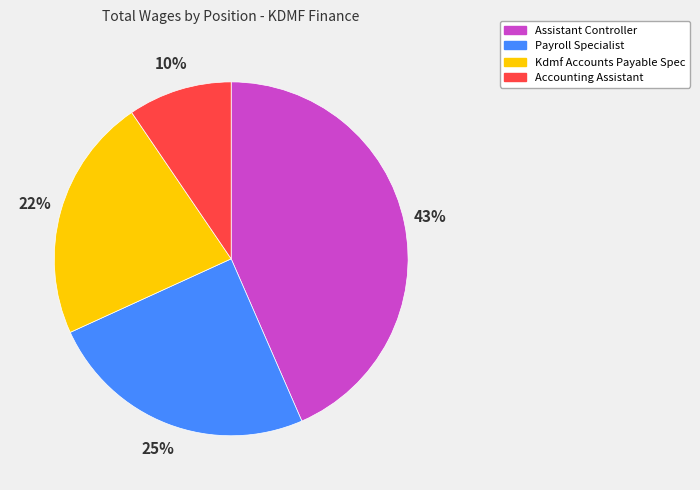

Do Kdmf Accounts Payable Spec and Payroll Specialist together represent more than half of the pie?

No